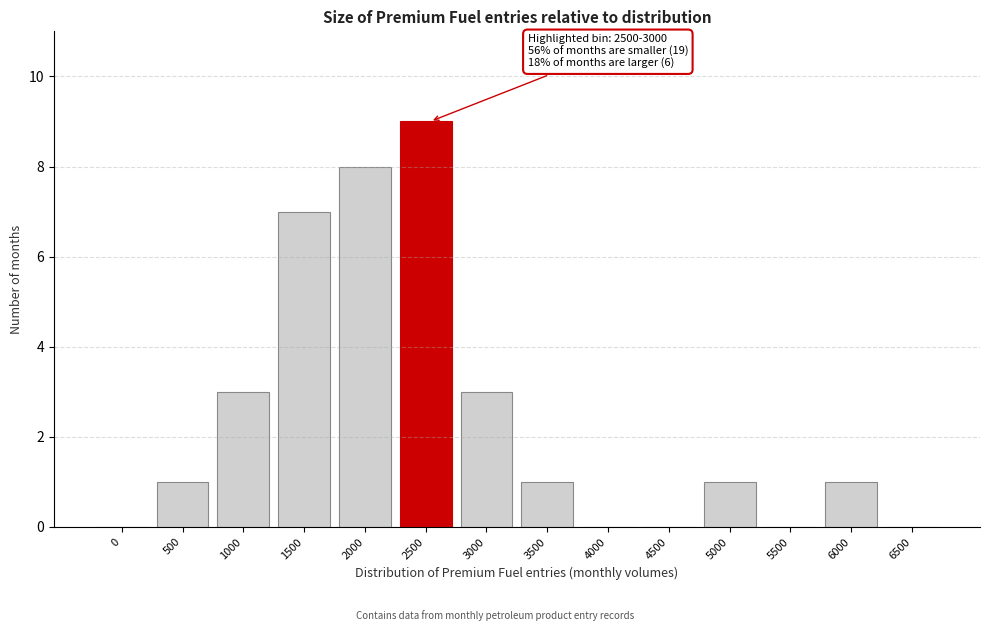

Reading right to left, list all the values displayed in this chart.

6500=0	6000=1	5500=0	5000=1	4500=0	4000=0	3500=1	3000=3	2500=9	2000=8	1500=7	1000=3	500=1	0=0